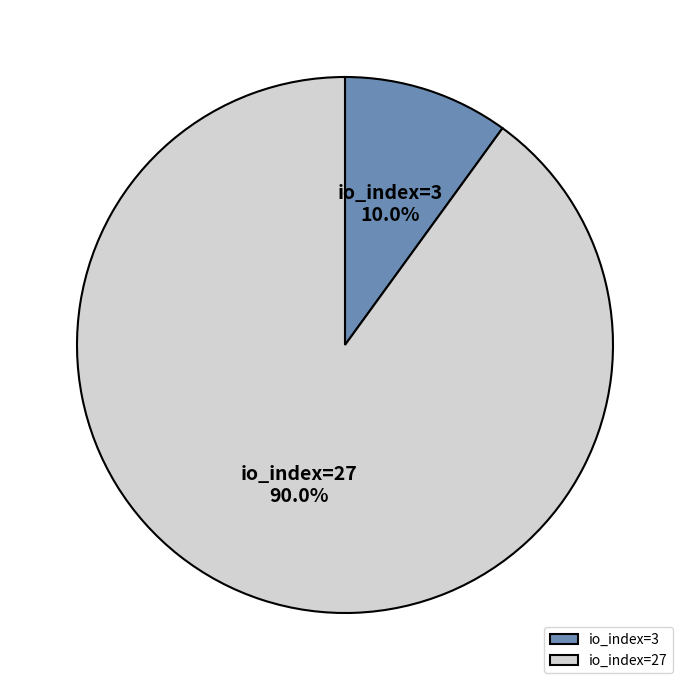

How much of the chart is everything except io_index=3?

90.0%